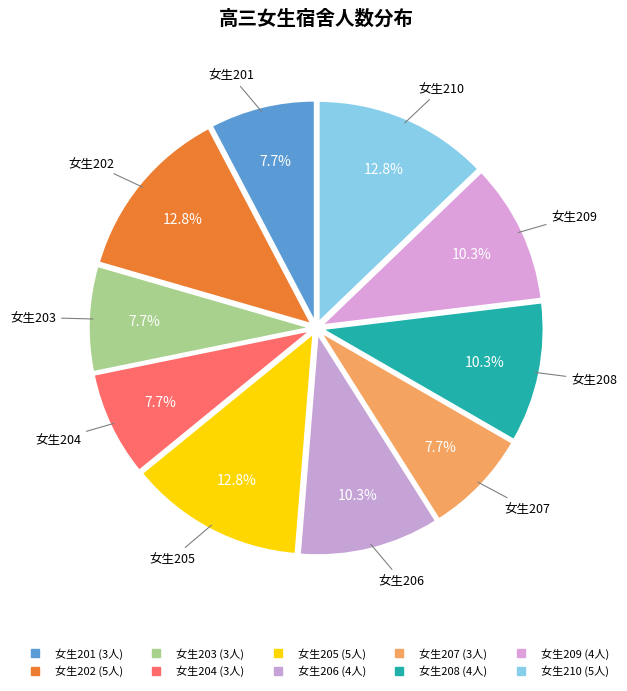

To the nearest percent, what percentage of the pie is 女生208?

10%